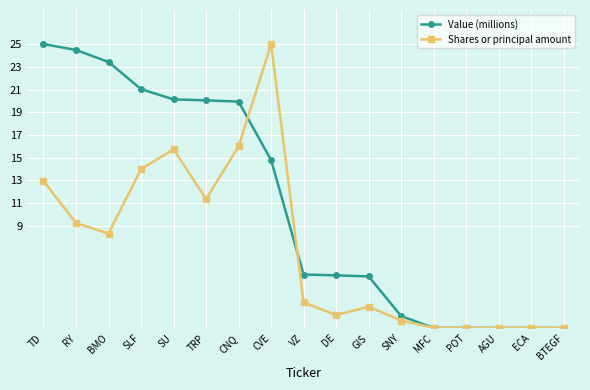

At which label is Shares or principal amount closest to 12?

TRP